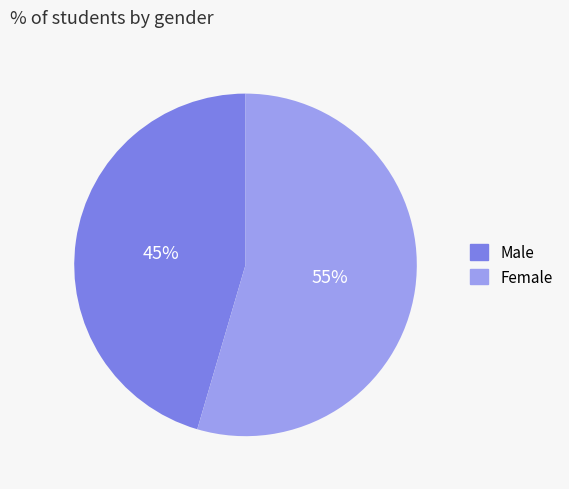

How many slices are in this pie chart?

2